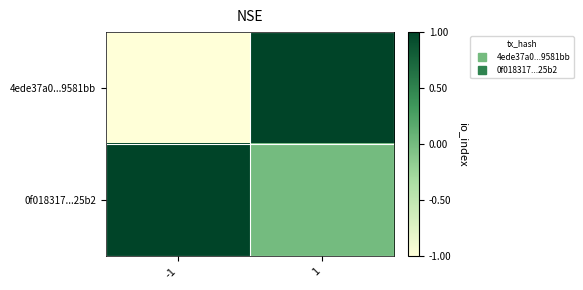

Rank the series by their average value, from lowest to highest.

4ede37a0...9581bb, 0f018317...25b2